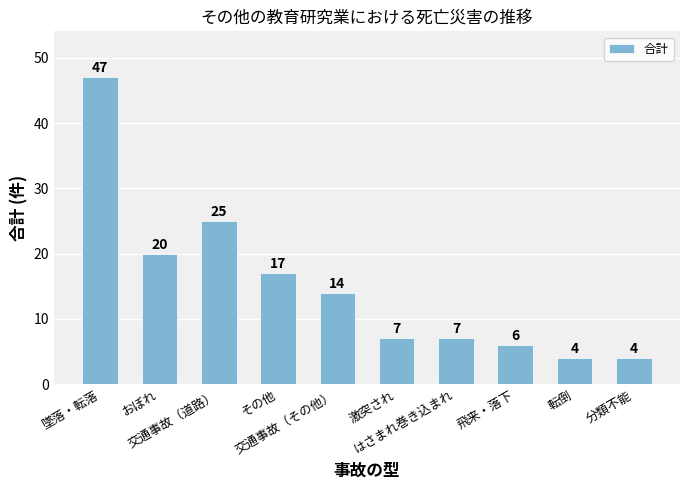

What is the value of the 9th bar from the left?

4